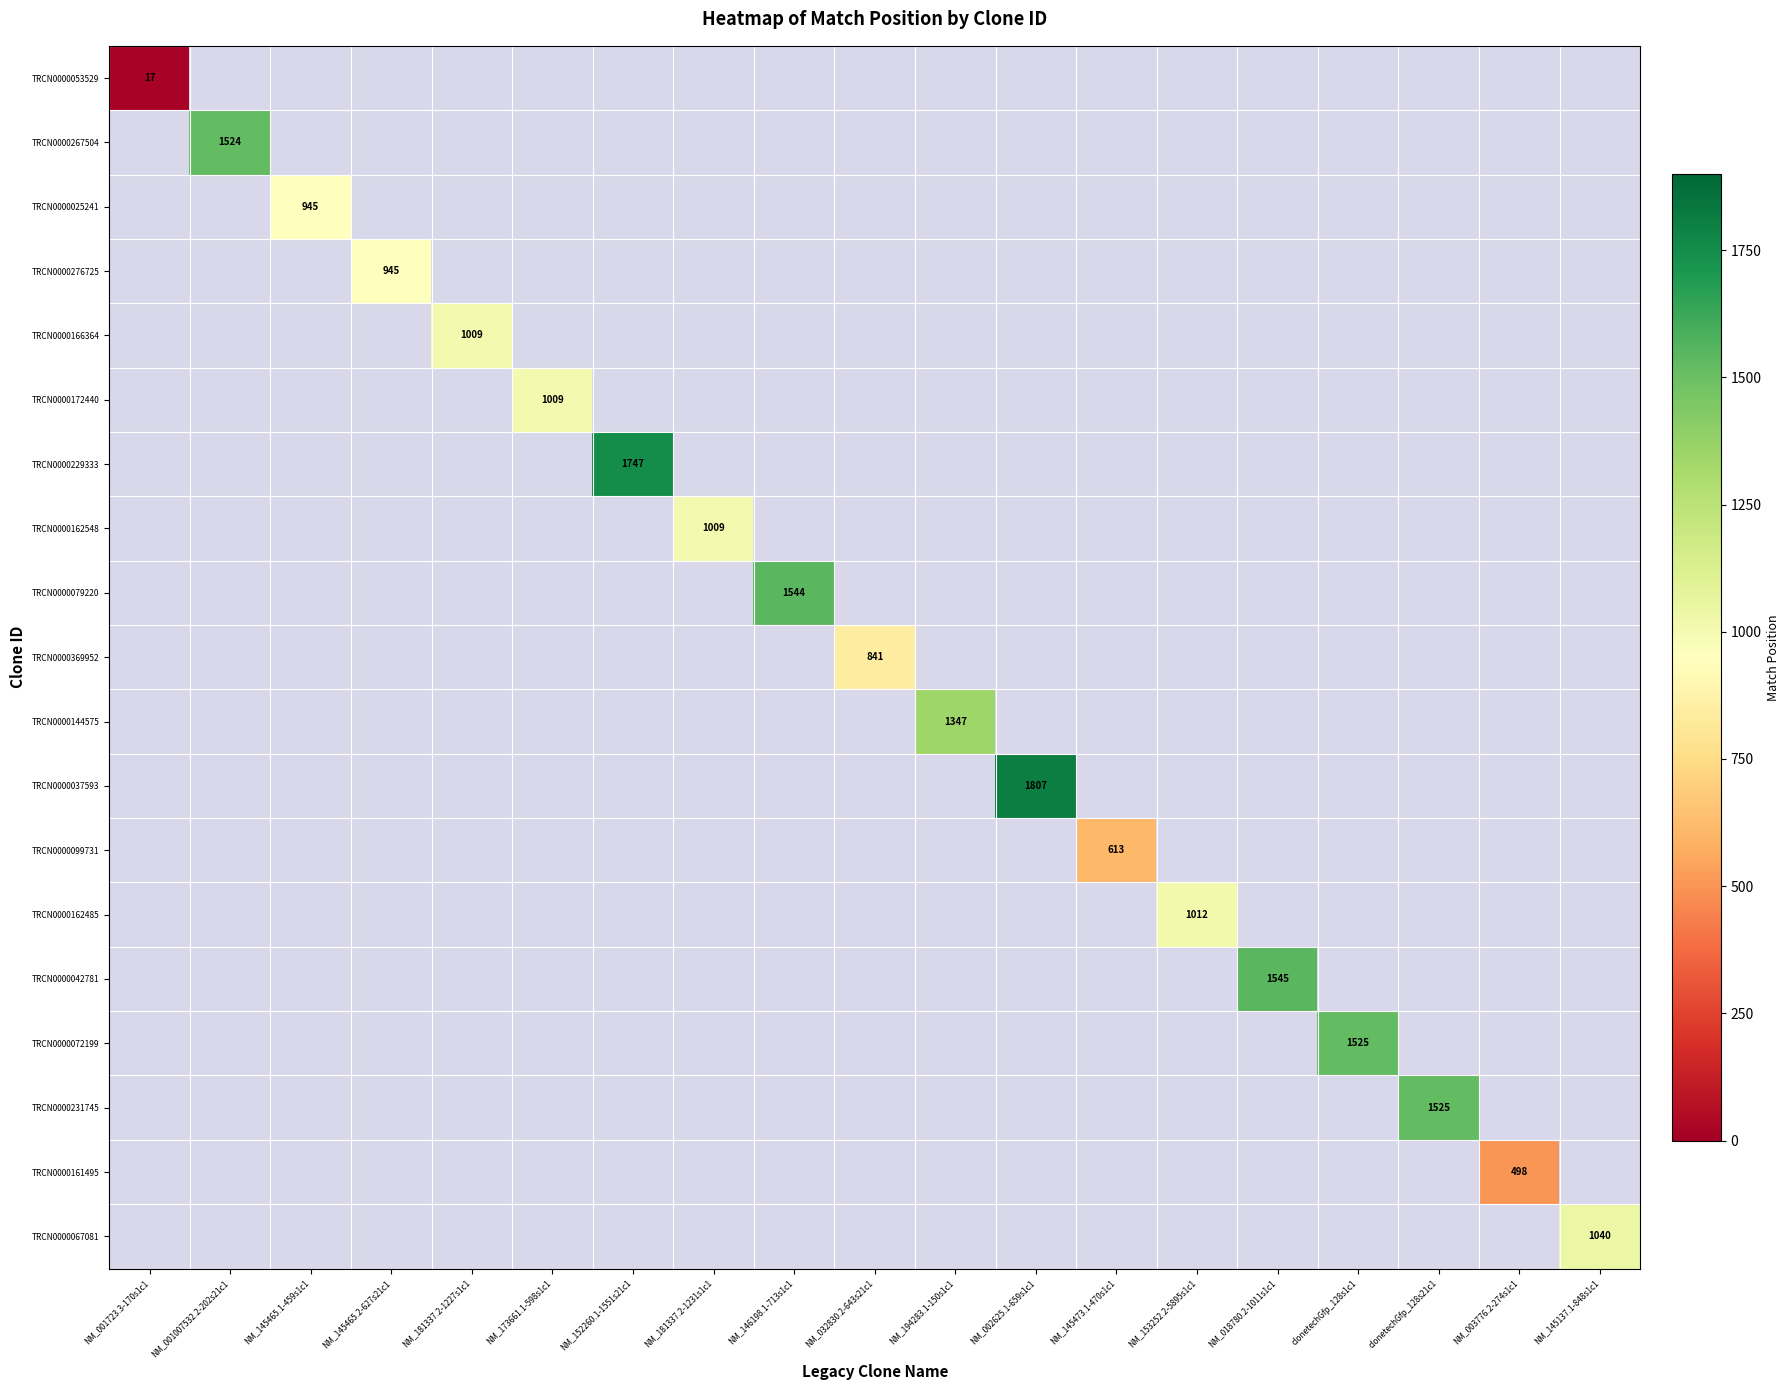

At how many categories does at least one series exceed 343?

18